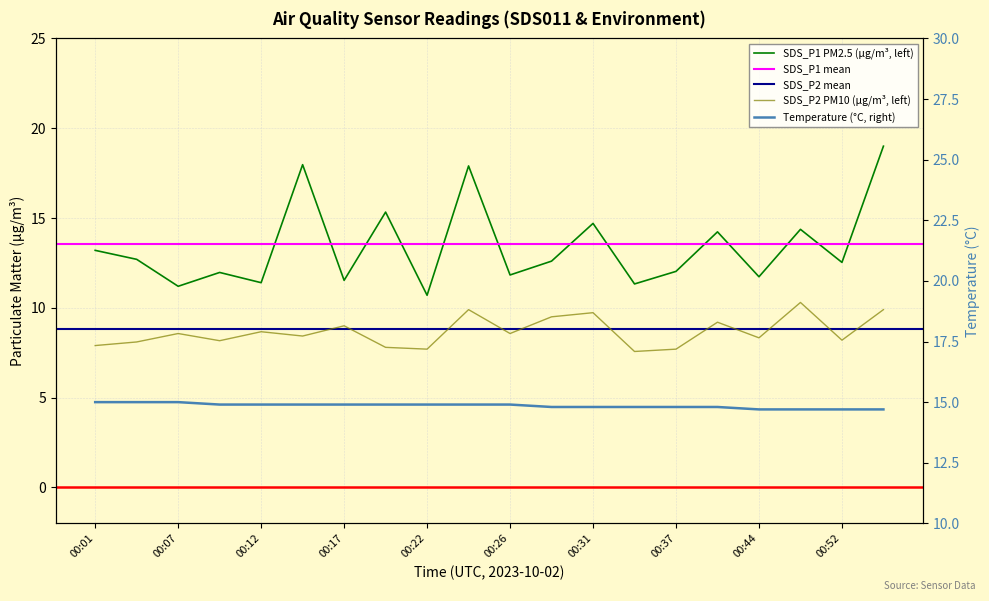

At which category does the chart reach its minimum across all series?

00:34